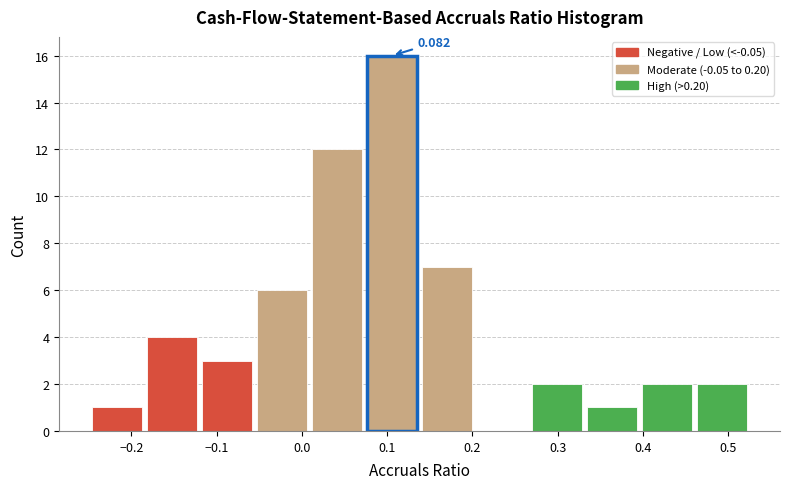

Over which range of the x-axis is the bar tallest?

0.07 to 0.14